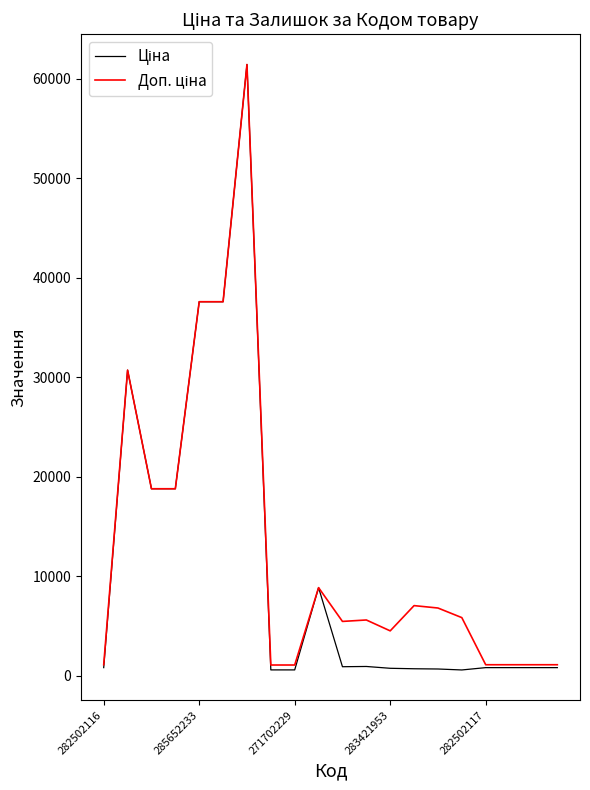

What is the minimum value for Ціна?

584.4